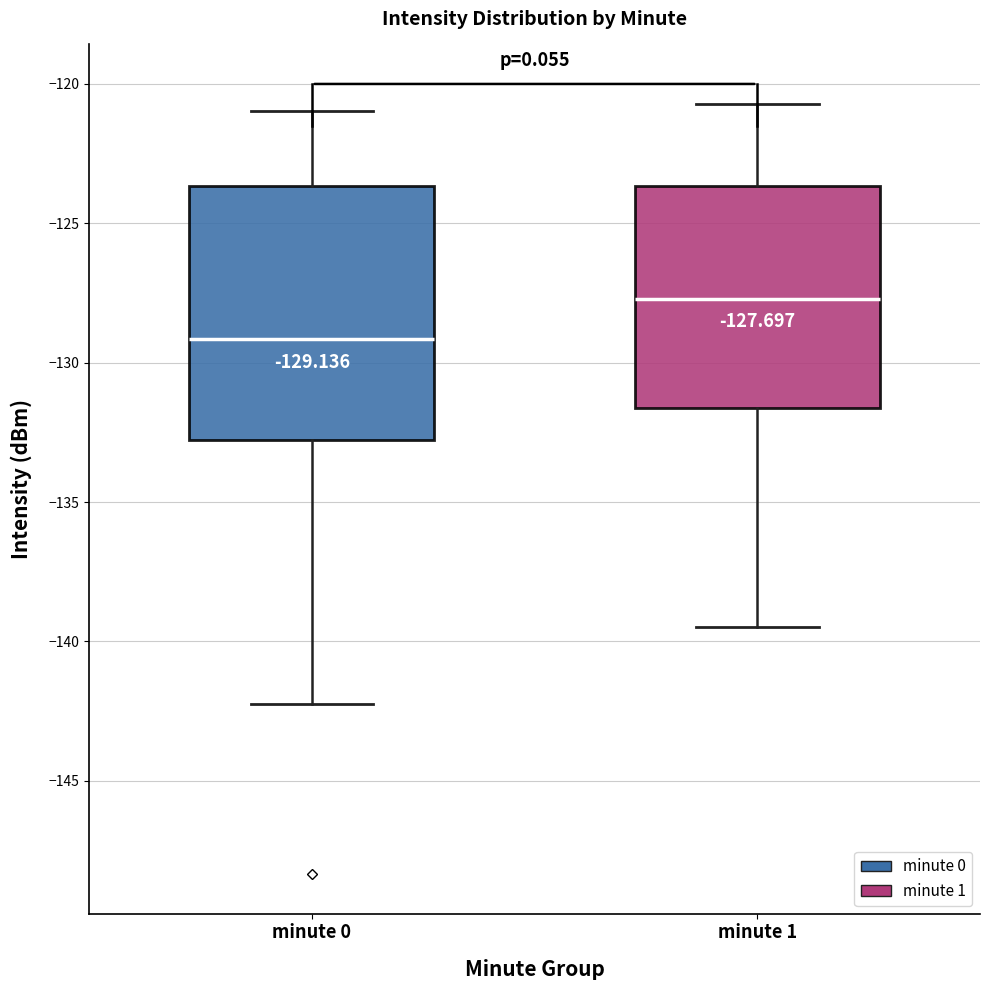

Which box has the highest median line?

minute 1